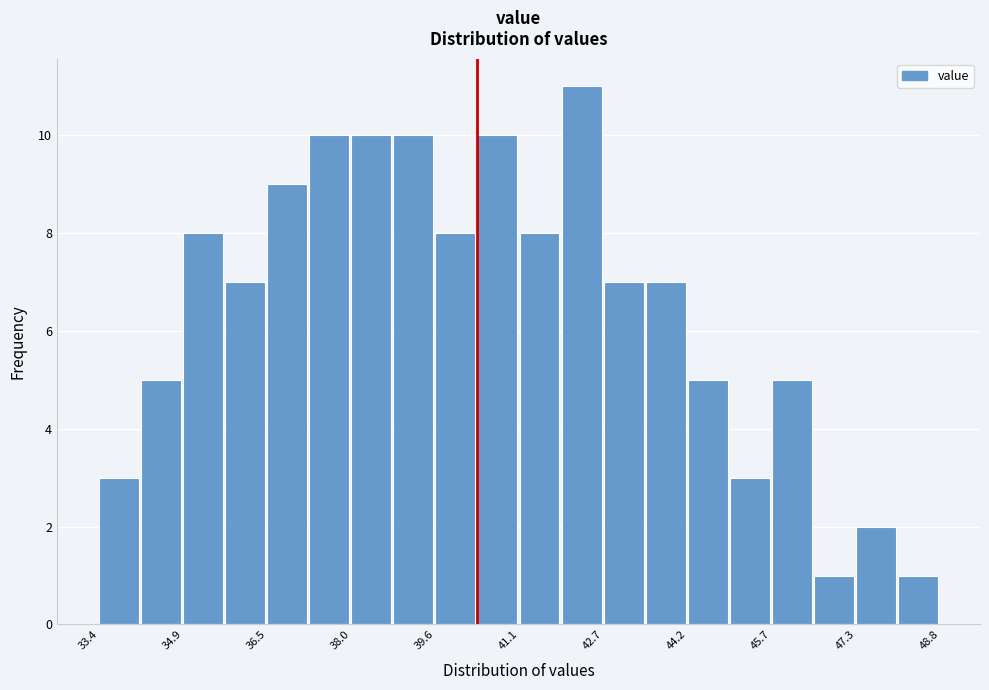

Read against the x-axis, roughly where is the centre of the tallest bar?

42.2